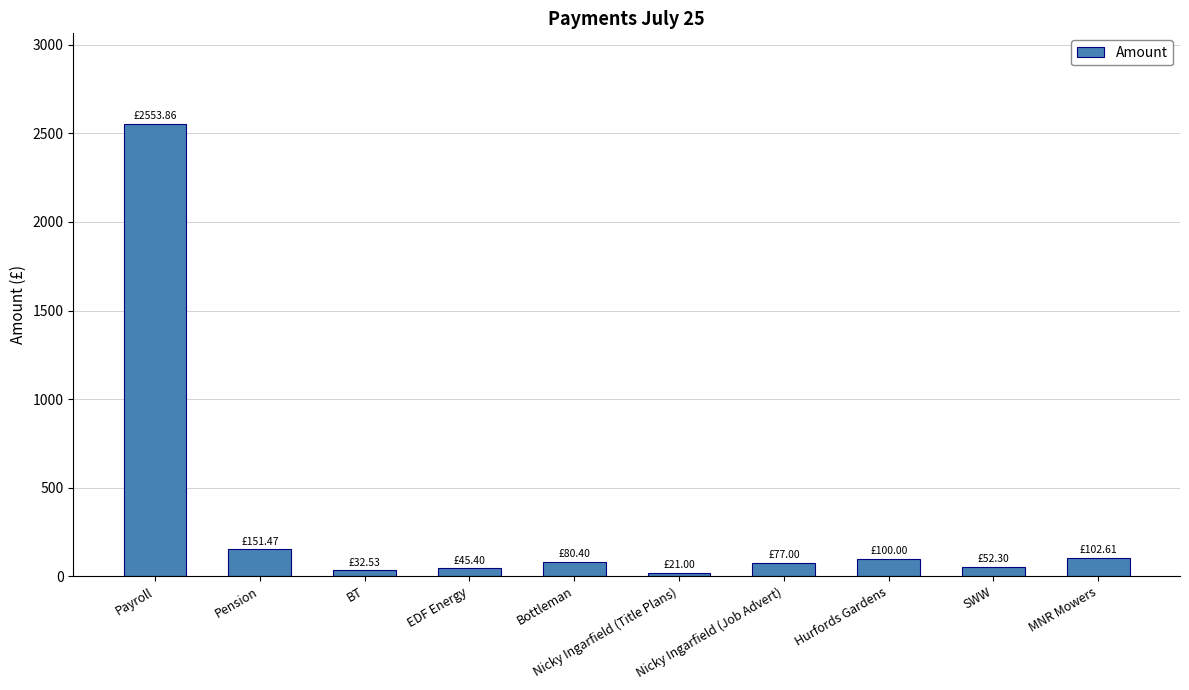

What position from the left is Payroll?

1